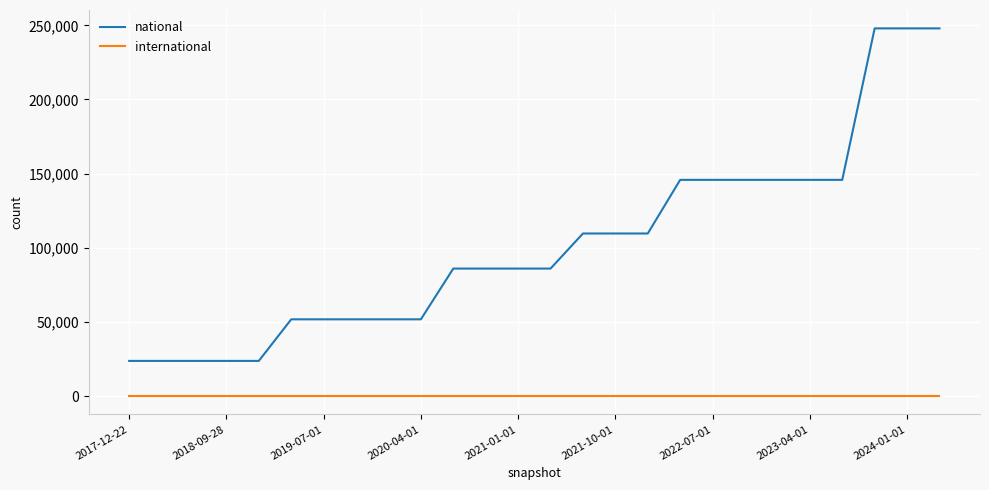

Which series has the largest range (max minus min)?

national